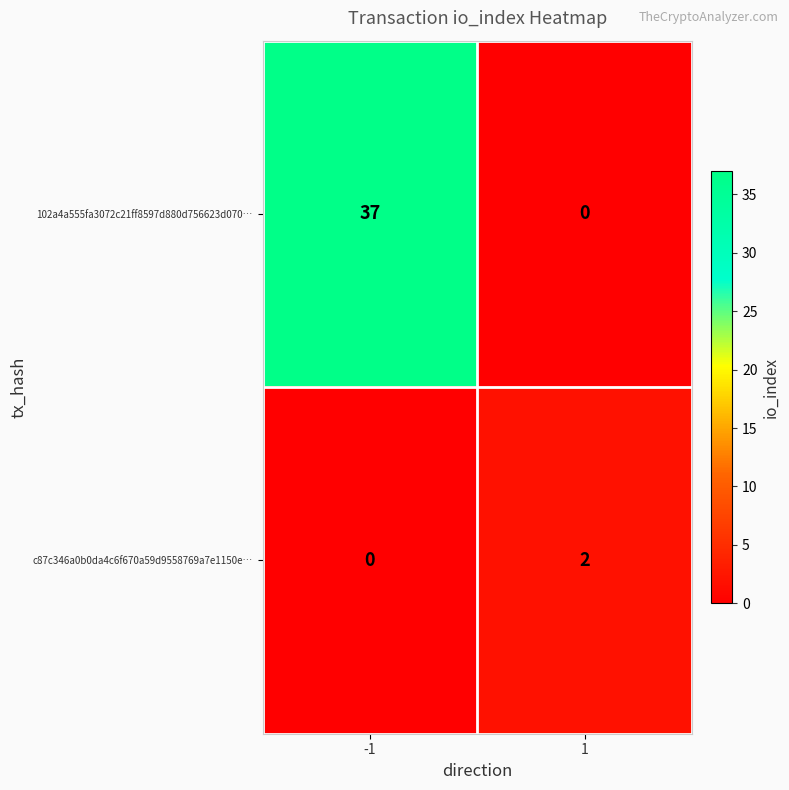

At which category is the sum across all series the highest?

-1